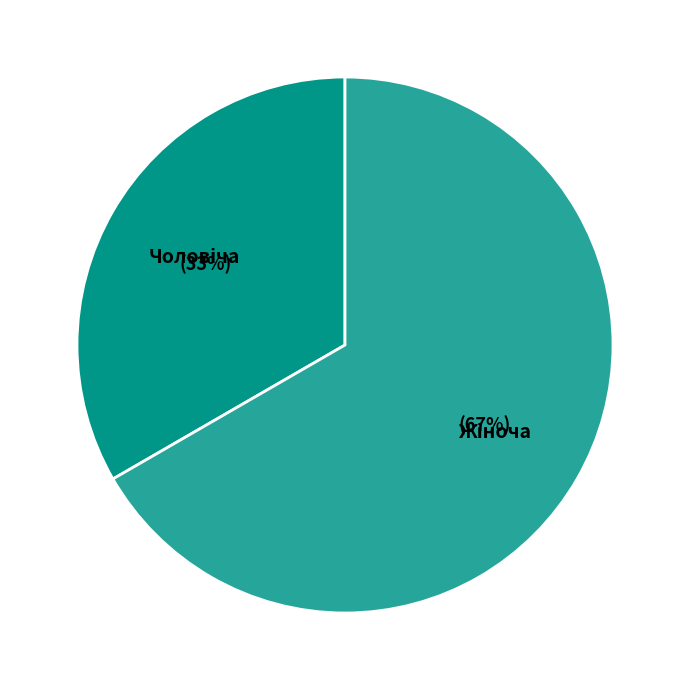

Is there any slice that represents more than half of the pie?

Yes